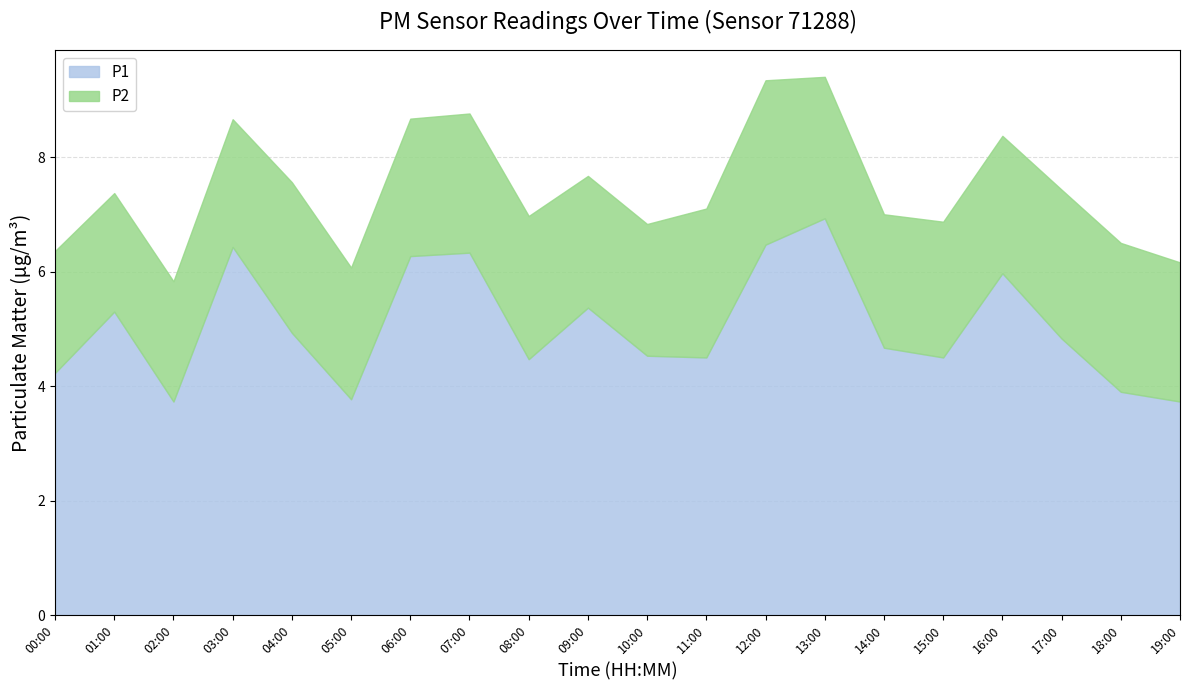

What is the value of the P2 point at the 12th from the left?

2.6